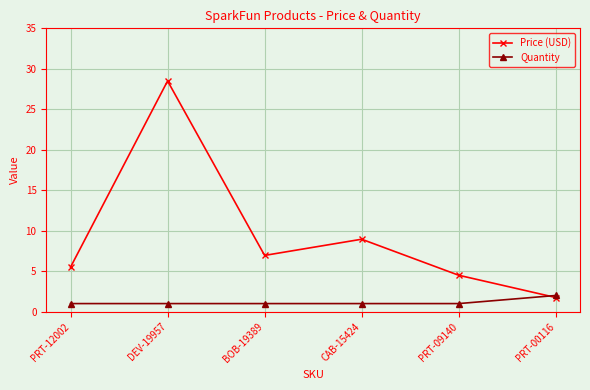

What is the label of the 1st point from the left?

PRT-12002